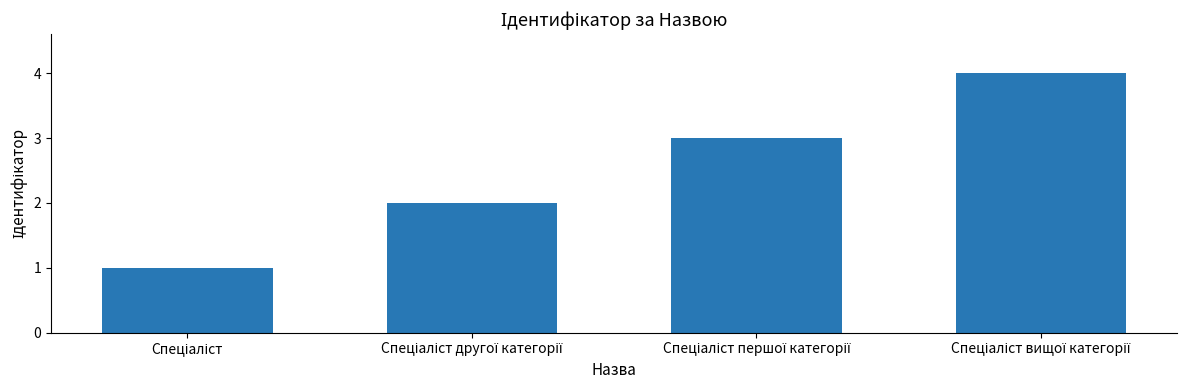

How many categories are shown in the chart?

4